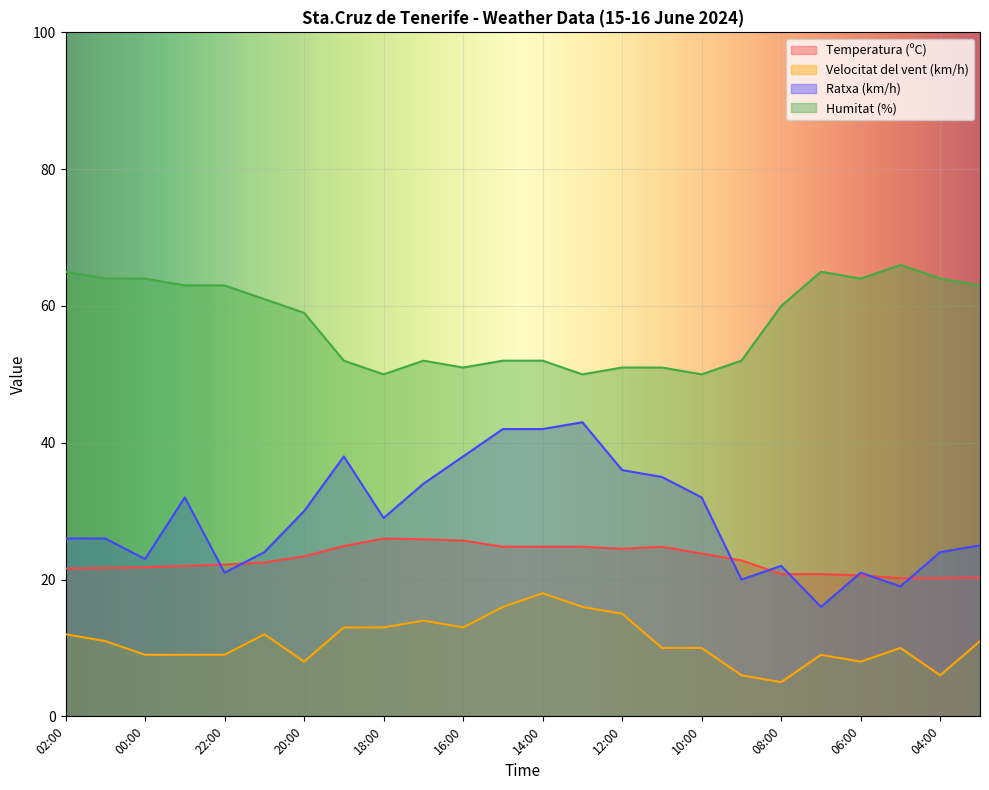

Reading left to right, extract all data points from this chart.

Temperatura (ºC): 02:00=21.6	01:00=21.7	00:00=21.8	23:00=22.0	22:00=22.2	21:00=22.5	20:00=23.4	19:00=24.9	18:00=26.0	17:00=25.9	16:00=25.7	15:00=24.8	14:00=24.8	13:00=24.8	12:00=24.5	11:00=24.8	10:00=23.8	09:00=22.8	08:00=20.8	07:00=20.8	06:00=20.6	05:00=20.2	04:00=20.2	03:00=20.3
Velocitat del vent (km/h): 02:00=12.0	01:00=11.0	00:00=9.0	23:00=9.0	22:00=9.0	21:00=12.0	20:00=8.0	19:00=13.0	18:00=13.0	17:00=14.0	16:00=13.0	15:00=16.0	14:00=18.0	13:00=16.0	12:00=15.0	11:00=10.0	10:00=10.0	09:00=6.0	08:00=5.0	07:00=9.0	06:00=8.0	05:00=10.0	04:00=6.0	03:00=11.0
Ratxa (km/h): 02:00=26.0	01:00=26.0	00:00=23.0	23:00=32.0	22:00=21.0	21:00=24.0	20:00=30.0	19:00=38.0	18:00=29.0	17:00=34.0	16:00=38.0	15:00=42.0	14:00=42.0	13:00=43.0	12:00=36.0	11:00=35.0	10:00=32.0	09:00=20.0	08:00=22.0	07:00=16.0	06:00=21.0	05:00=19.0	04:00=24.0	03:00=25.0
Humitat (%): 02:00=65.0	01:00=64.0	00:00=64.0	23:00=63.0	22:00=63.0	21:00=61.0	20:00=59.0	19:00=52.0	18:00=50.0	17:00=52.0	16:00=51.0	15:00=52.0	14:00=52.0	13:00=50.0	12:00=51.0	11:00=51.0	10:00=50.0	09:00=52.0	08:00=60.0	07:00=65.0	06:00=64.0	05:00=66.0	04:00=64.0	03:00=63.0